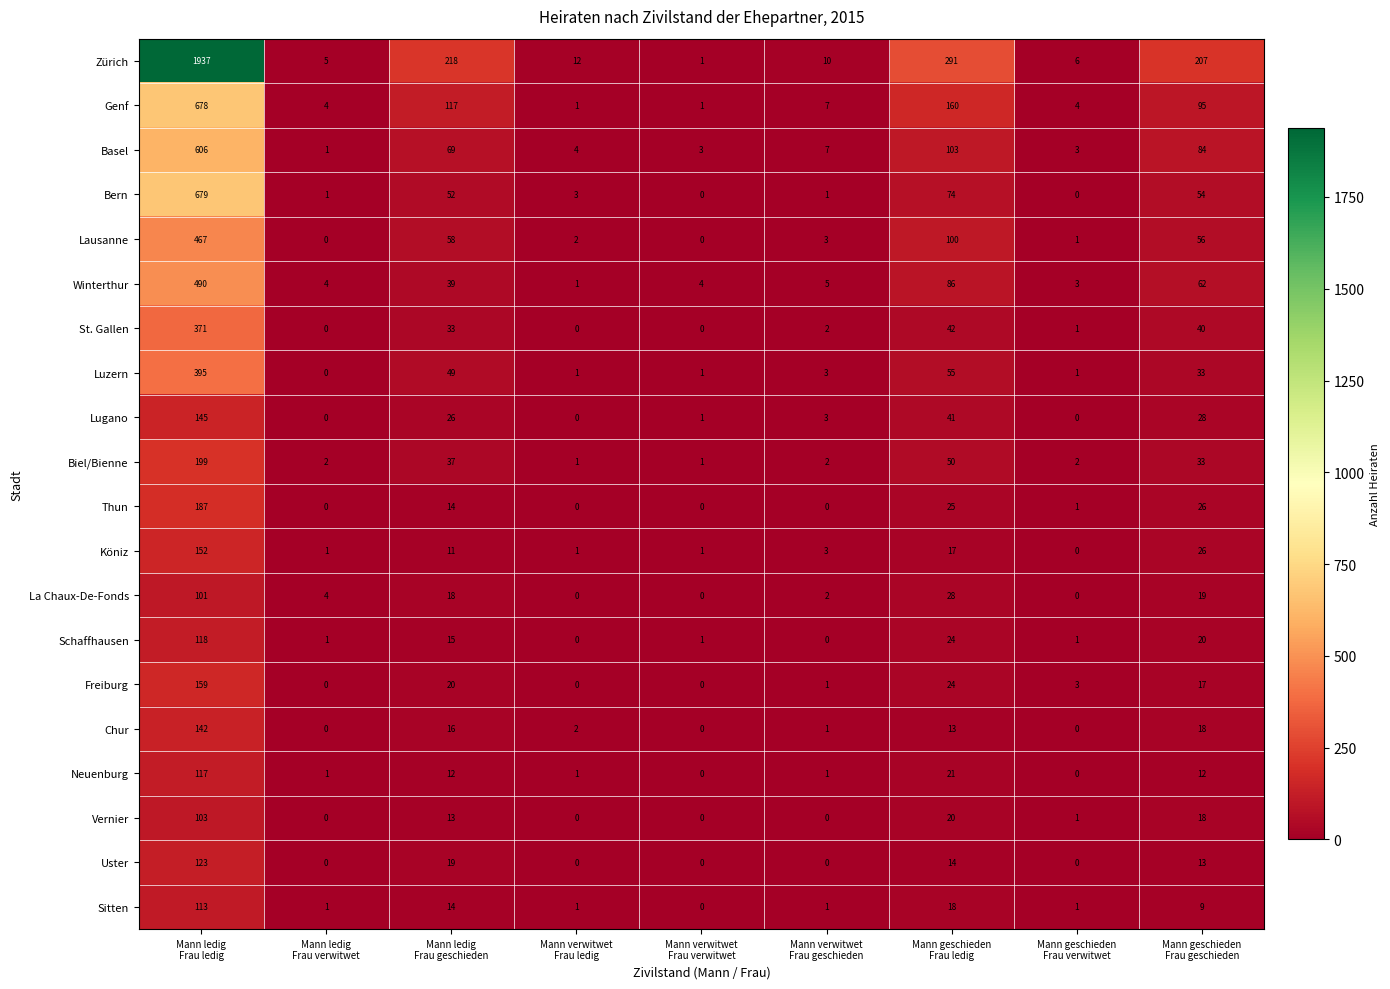

What is the difference between the maximum and second lowest values in the Uster series?

123